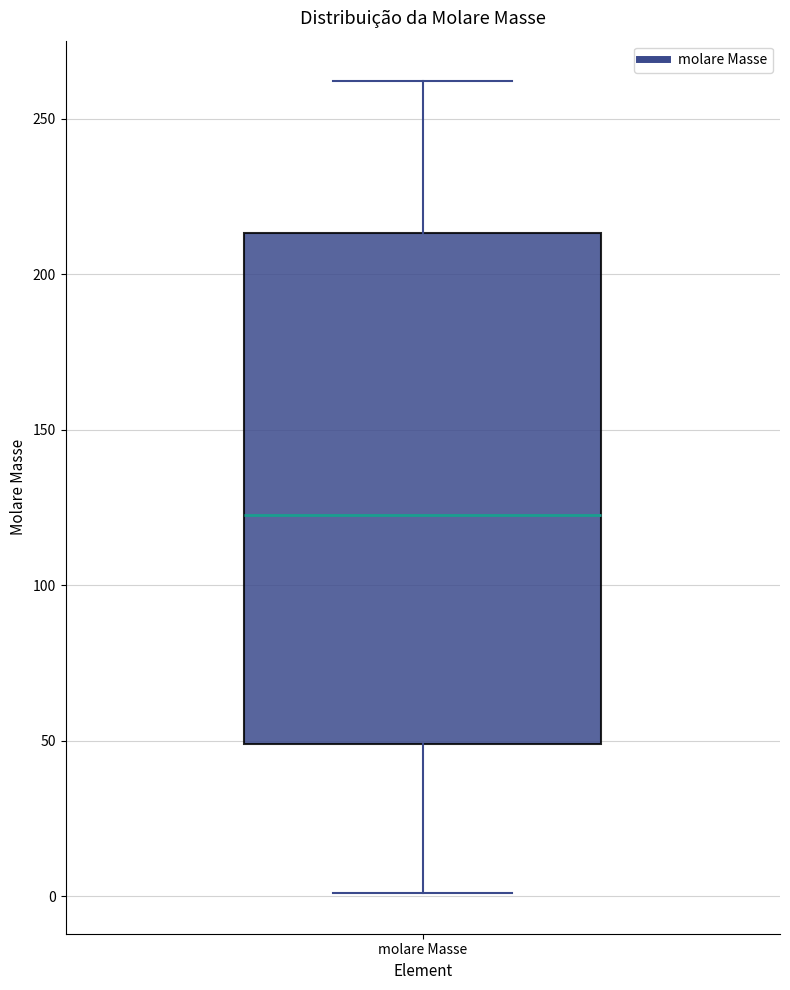

Read this box plot against the y-axis: the position of the median line, the range covered by the box, and the ends of both whiskers. The values are not printed on the chart, so give them approximately, as read against the axis.

median 125, box 50 to 215, whiskers 0 to 260